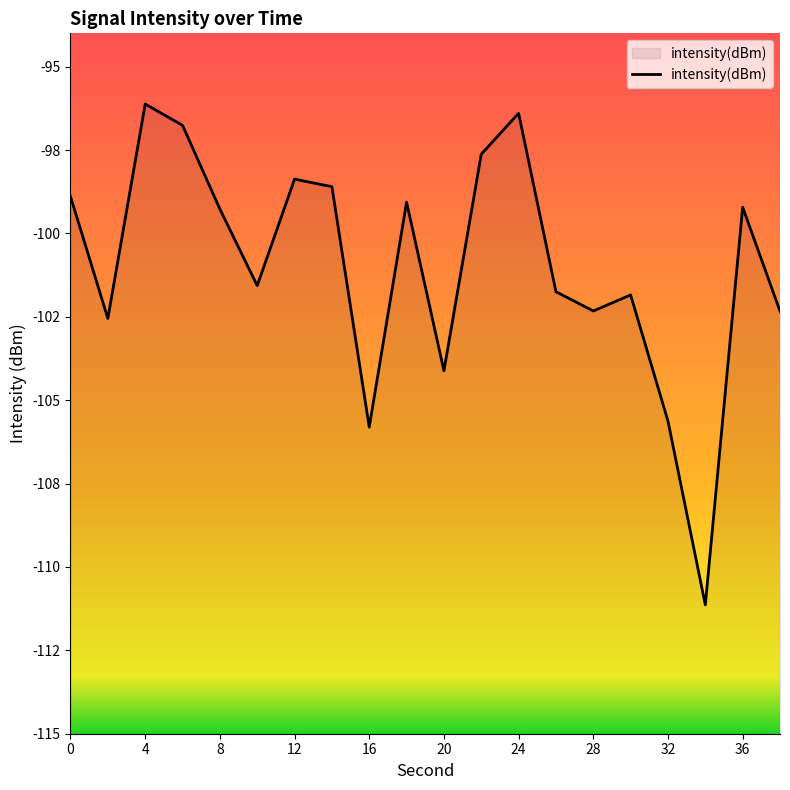

Which category has the lowest value across all series?

34